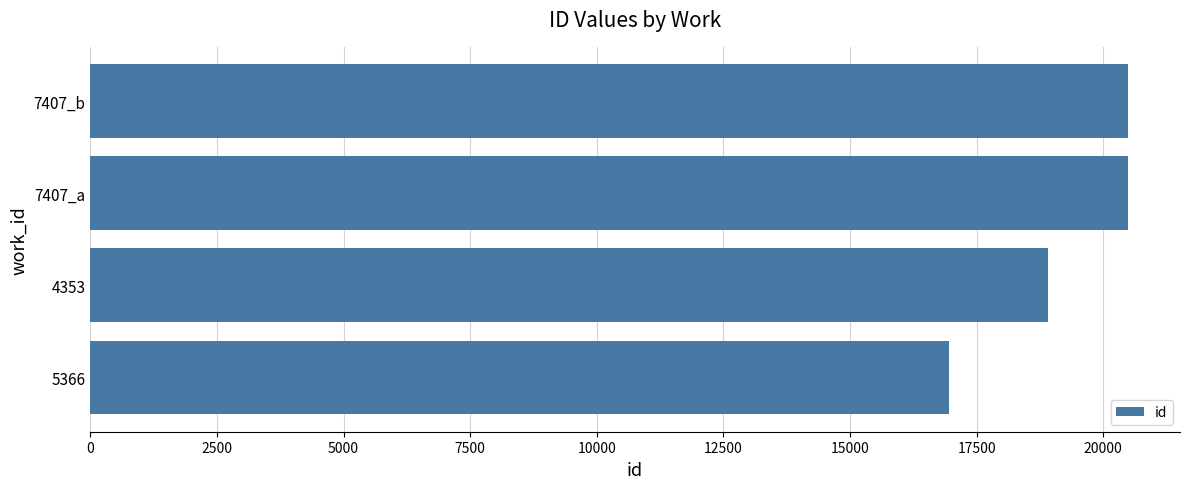

What is the difference between the values at 7407_a and 5366?

3532